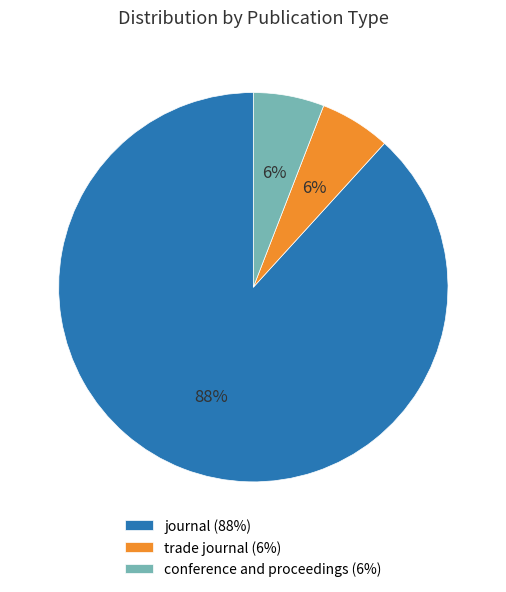

To the nearest percent, what portion does trade journal represent?

6%